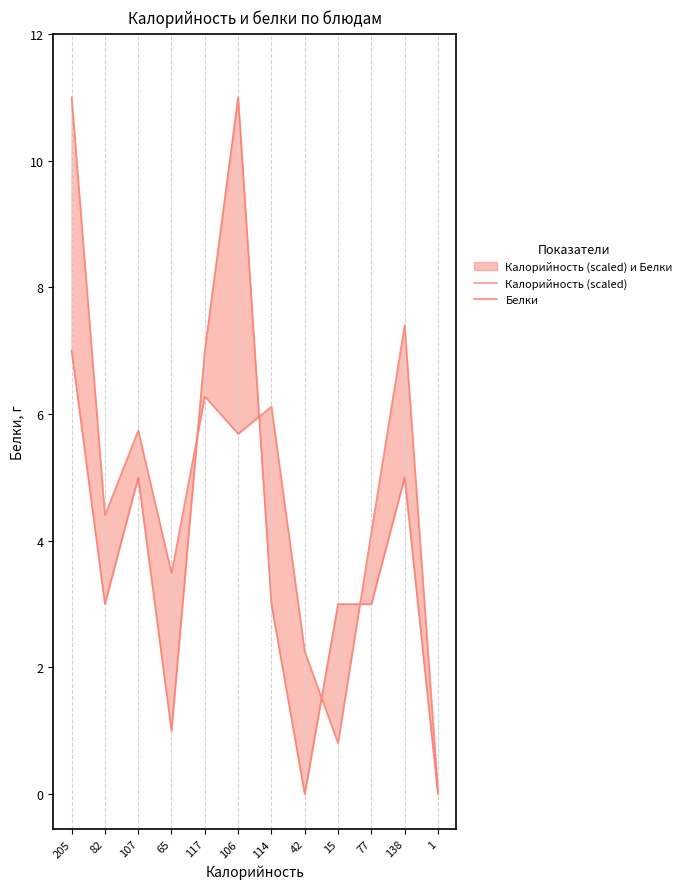

Between 117 and 106, which series saw the biggest shift?

Белки